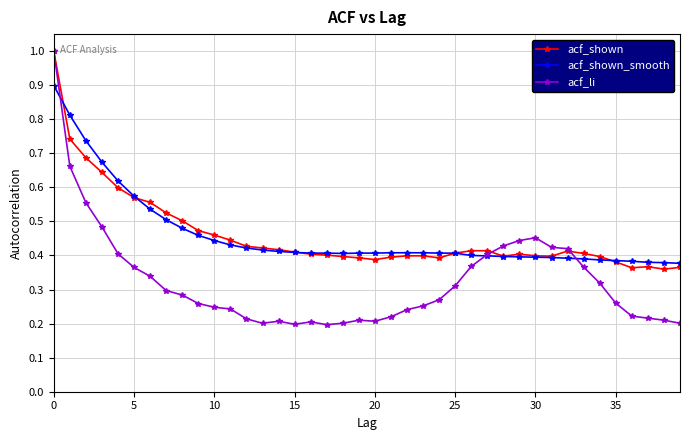

What is the highest value of the acf_shown_smooth series?

0.9